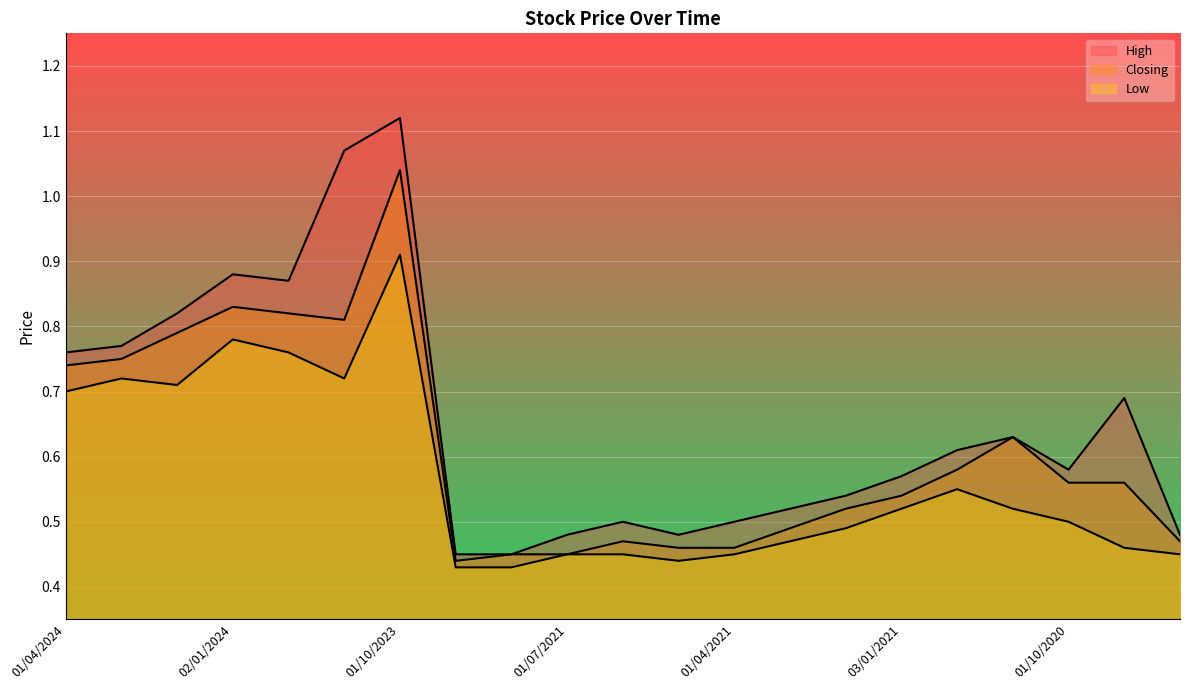

Reading right to left, what are all the values shown in this chart?

High: 04/08/2020=0.5	01/09/2020=0.7	01/10/2020=0.6	01/11/2020=0.6	01/12/2020=0.6	03/01/2021=0.6	01/02/2021=0.5	01/03/2021=0.5	01/04/2021=0.5	02/05/2021=0.5	01/06/2021=0.5	01/07/2021=0.5	01/08/2021=0.5	01/09/2021=0.5	01/10/2023=1.1	01/11/2023=1.1	03/12/2023=0.9	02/01/2024=0.9	01/02/2024=0.8	03/03/2024=0.8	01/04/2024=0.8
Closing: 04/08/2020=0.5	01/09/2020=0.6	01/10/2020=0.6	01/11/2020=0.6	01/12/2020=0.6	03/01/2021=0.5	01/02/2021=0.5	01/03/2021=0.5	01/04/2021=0.5	02/05/2021=0.5	01/06/2021=0.5	01/07/2021=0.5	01/08/2021=0.5	01/09/2021=0.4	01/10/2023=1.0	01/11/2023=0.8	03/12/2023=0.8	02/01/2024=0.8	01/02/2024=0.8	03/03/2024=0.8	01/04/2024=0.7
Low: 04/08/2020=0.5	01/09/2020=0.5	01/10/2020=0.5	01/11/2020=0.5	01/12/2020=0.6	03/01/2021=0.5	01/02/2021=0.5	01/03/2021=0.5	01/04/2021=0.5	02/05/2021=0.4	01/06/2021=0.5	01/07/2021=0.5	01/08/2021=0.4	01/09/2021=0.4	01/10/2023=0.9	01/11/2023=0.7	03/12/2023=0.8	02/01/2024=0.8	01/02/2024=0.7	03/03/2024=0.7	01/04/2024=0.7